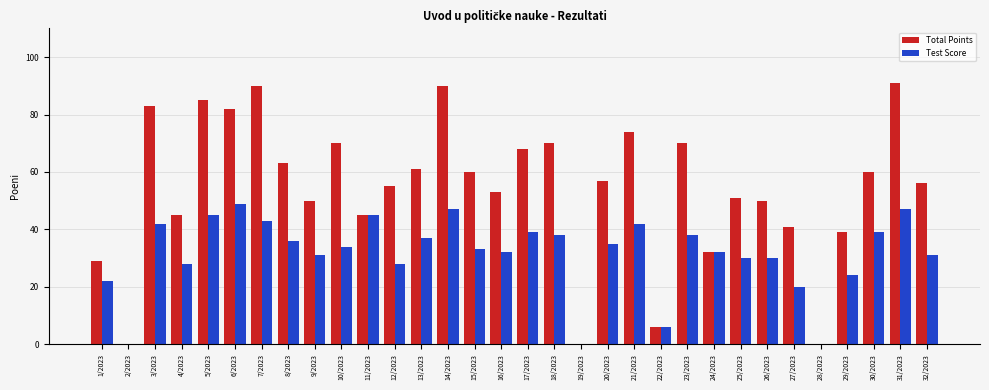

What is the greatest value displayed?

91